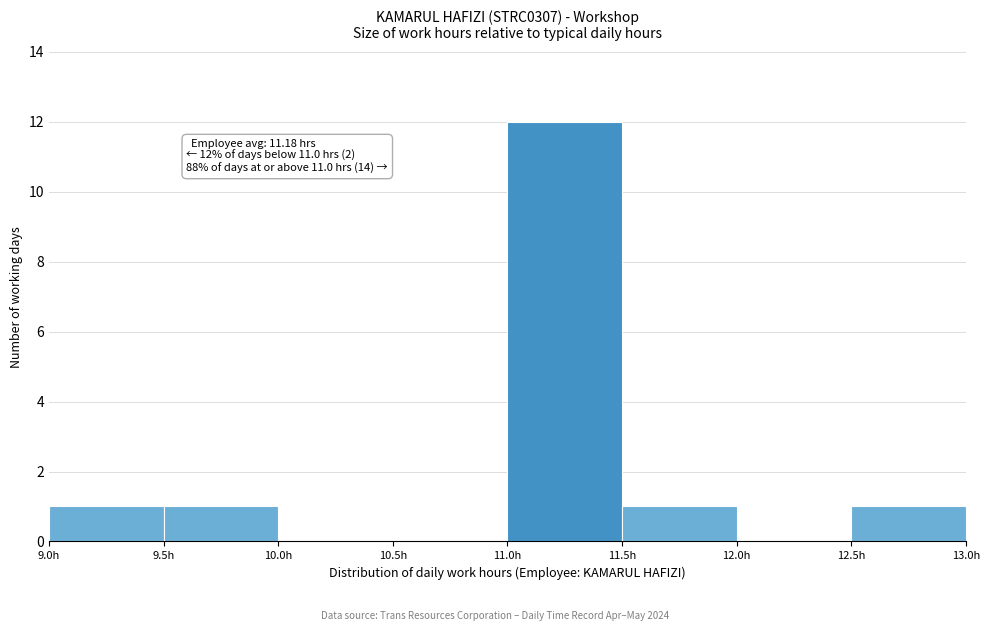

Which range on the x-axis has the tallest bar?

11.0 to 11.5